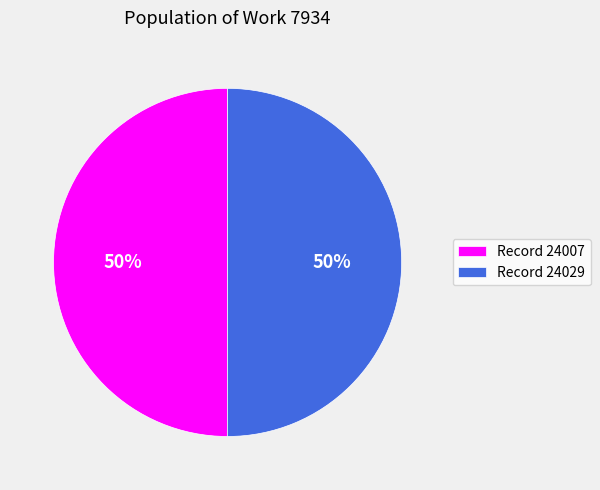

What is the ratio of the value at Record 24029 to the value at Record 24007?

1.0